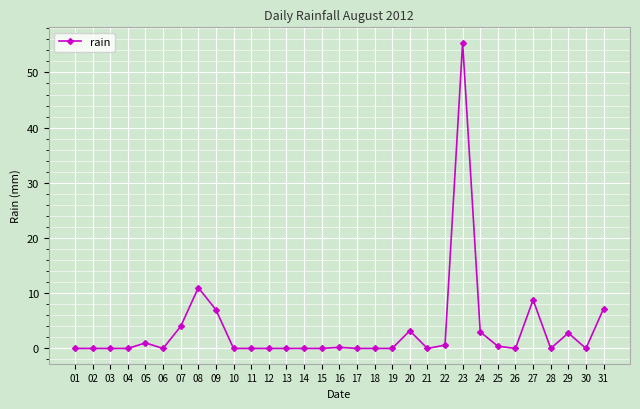

True or false: the data has more than 0 interior local peaks.

True